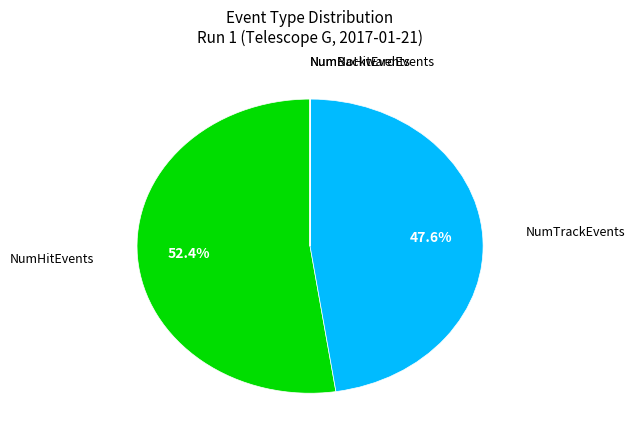

To the nearest percent, what is the average slice percentage?

25%